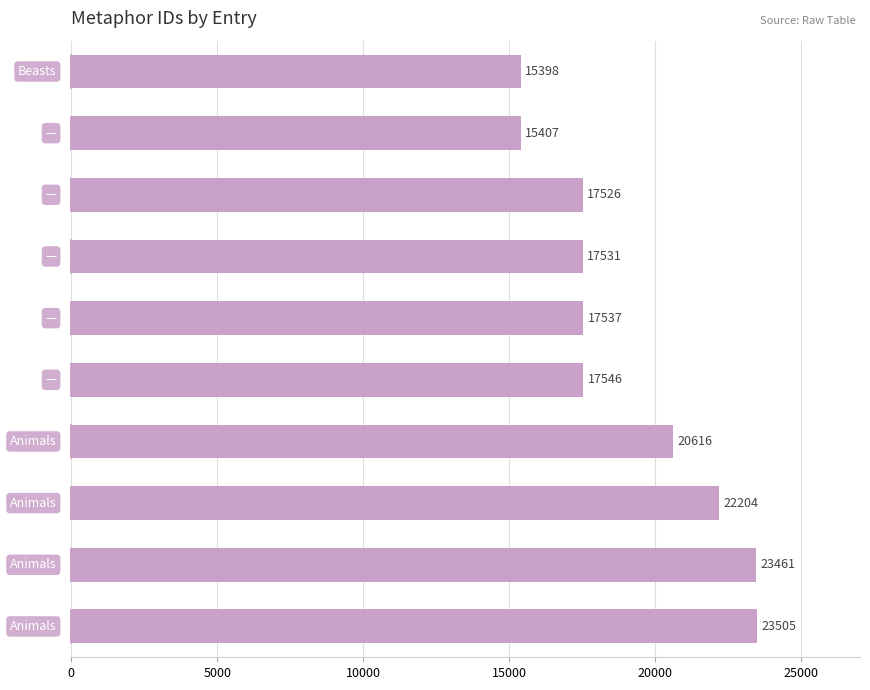

What is the minimum value shown in the chart?

15398